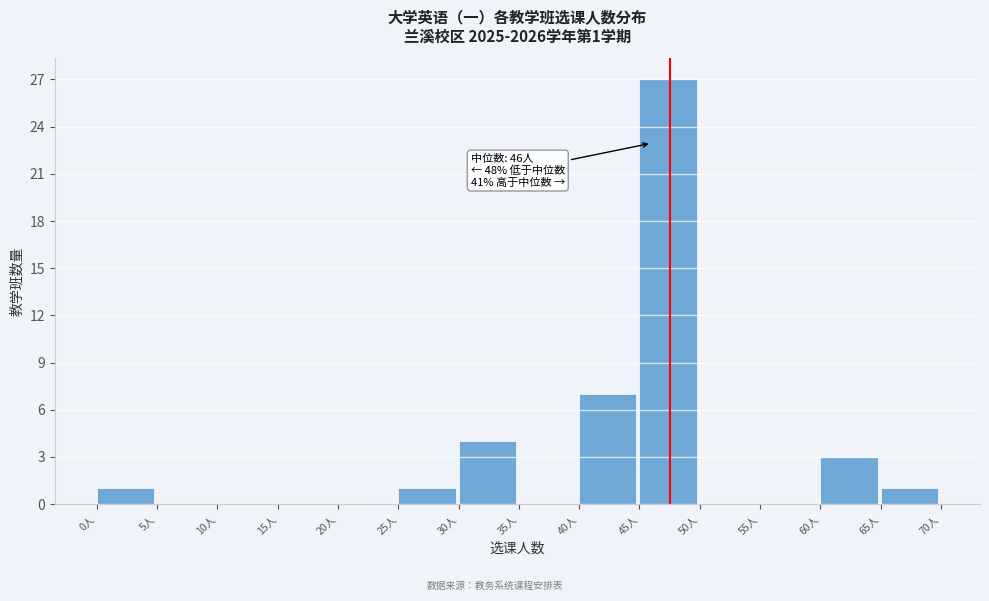

Which range on the x-axis has the tallest bar?

45 to 50